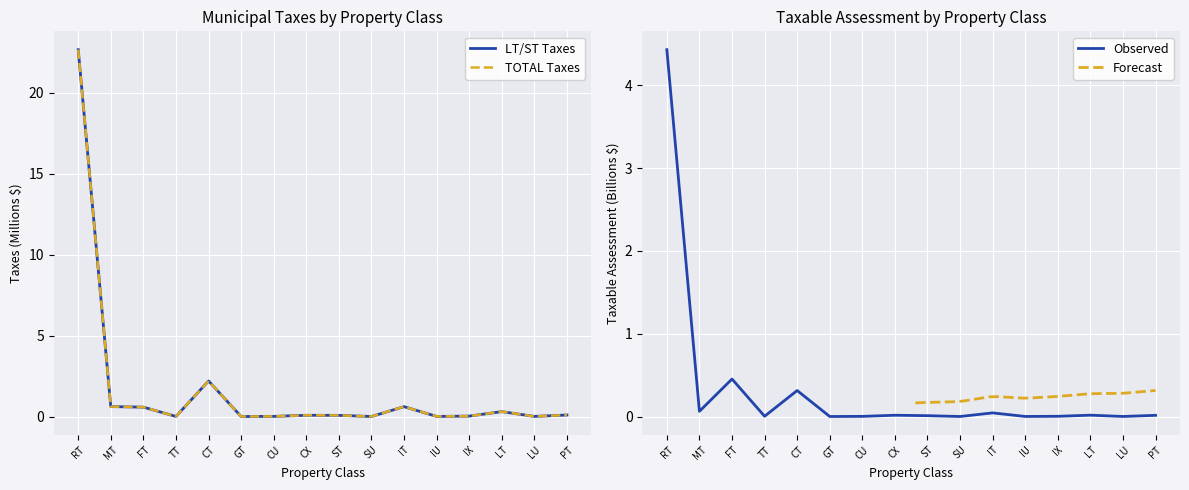

What is the average value of the TOTAL series?

1.7